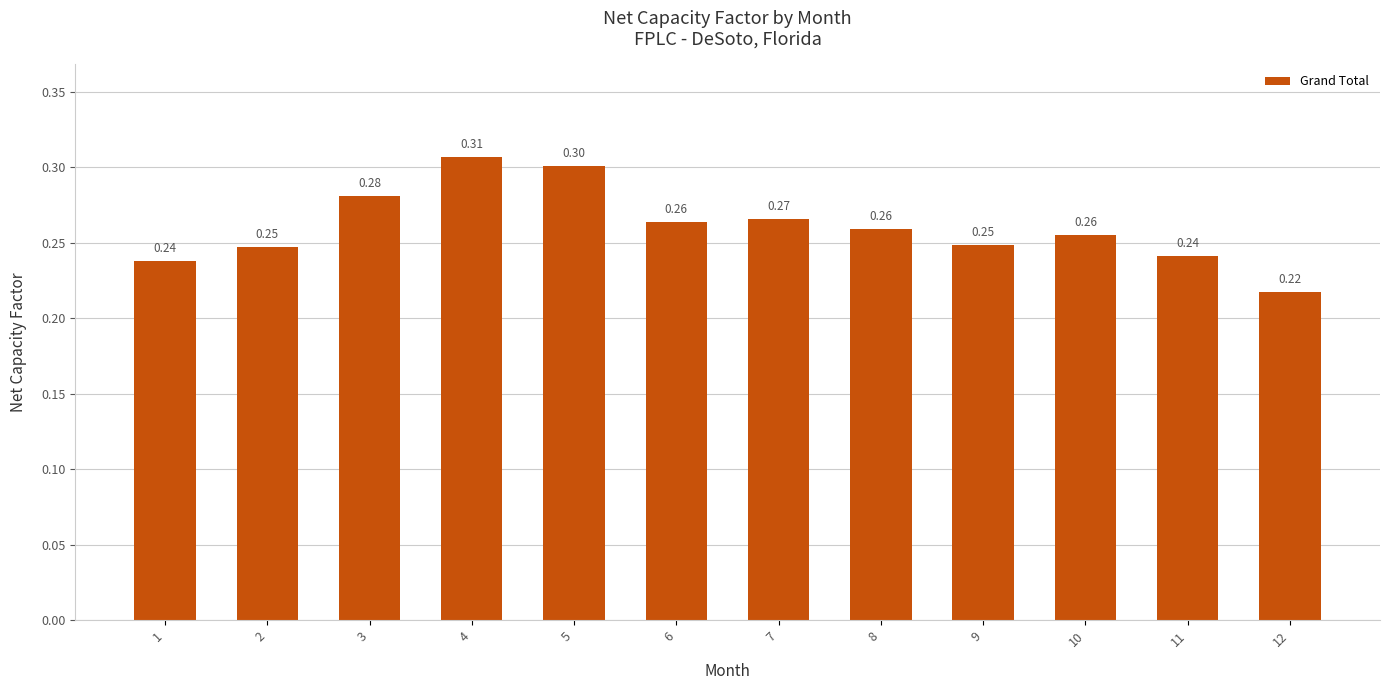

Between 3 and 6, which is larger?

3